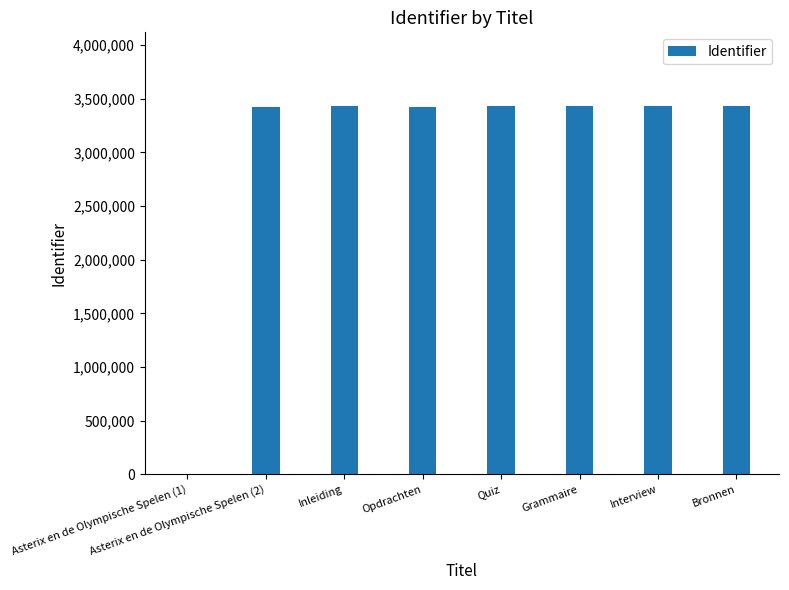

True or false: the data shows 3432614 at Interview.

True